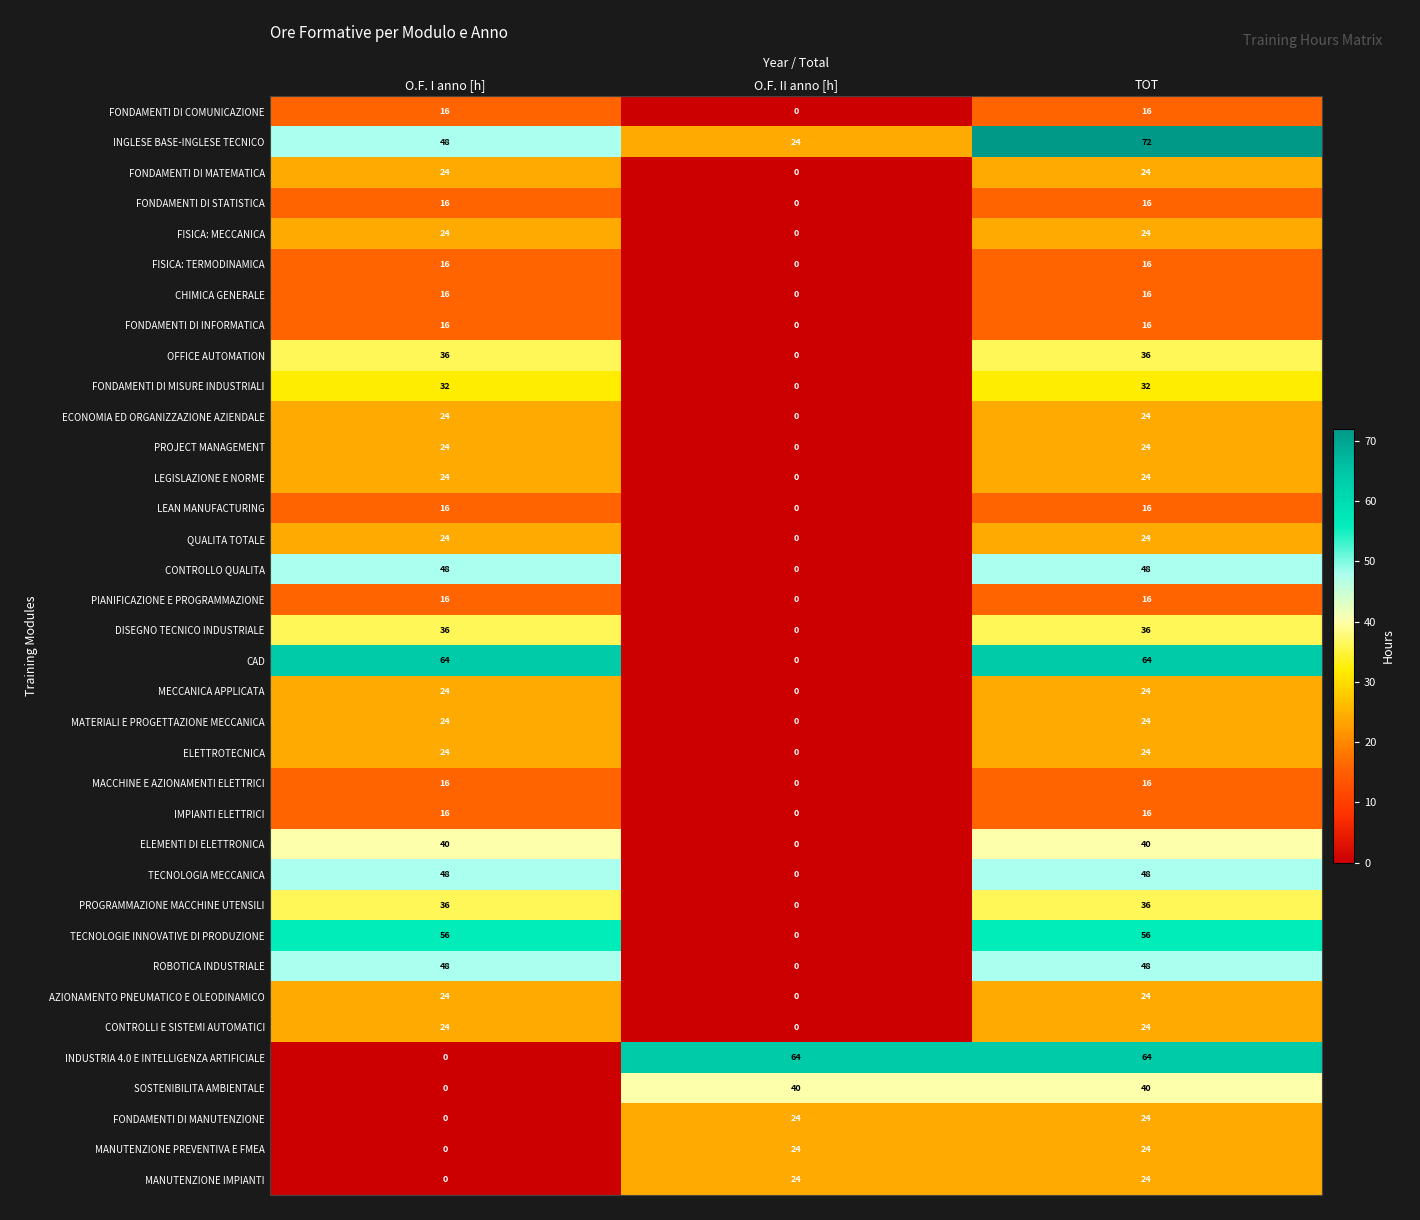

At which category is the sum across all series the highest?

TOT